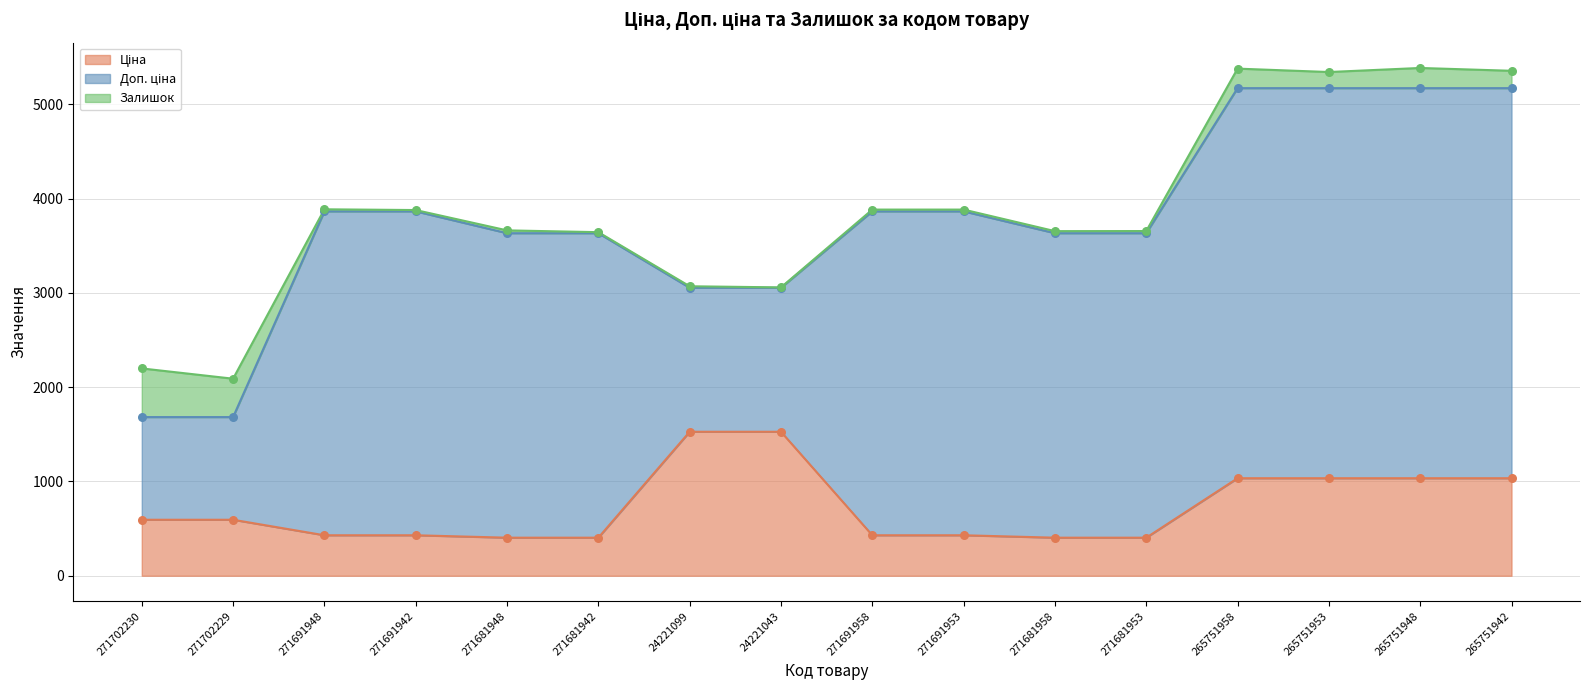

Which series contains the highest Y value?

Доп. ціна